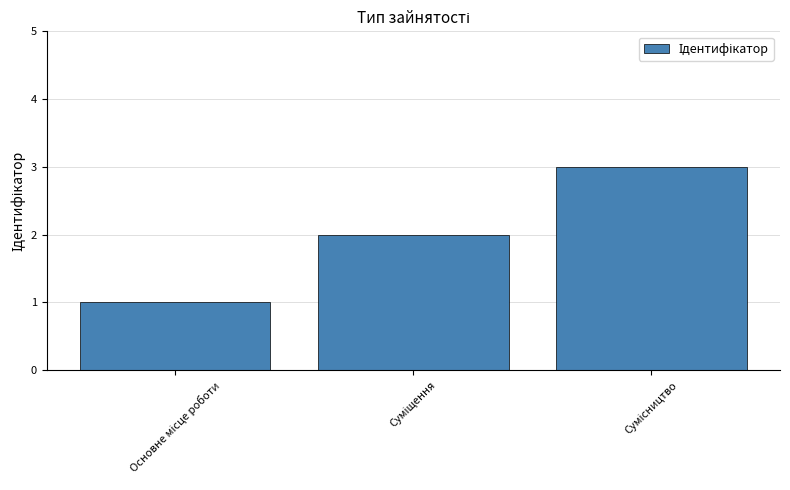

What is the maximum value shown in the chart?

3